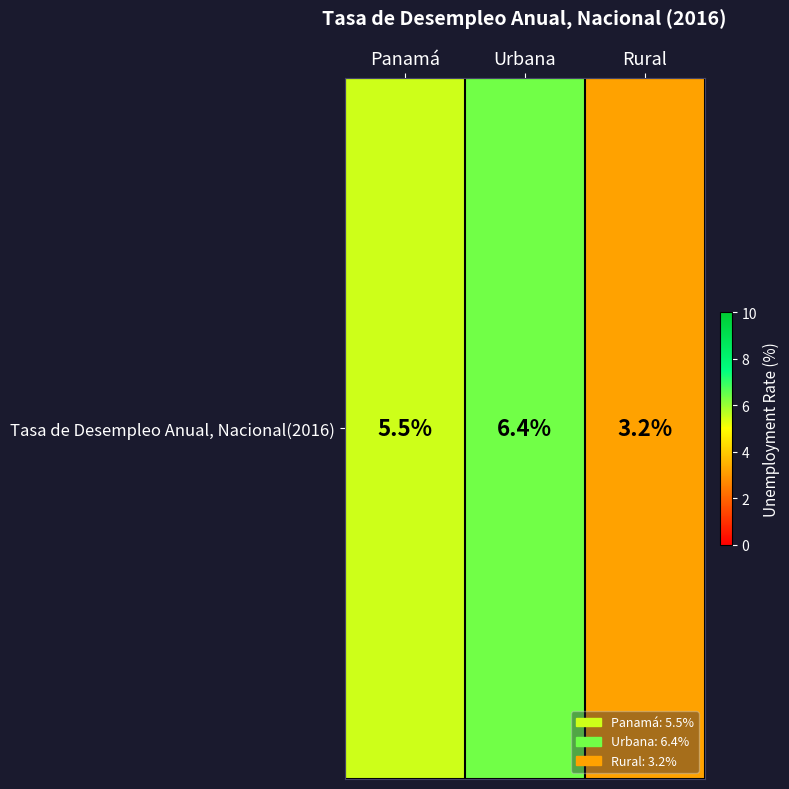

What is the difference between the maximum and minimum values?

3.2